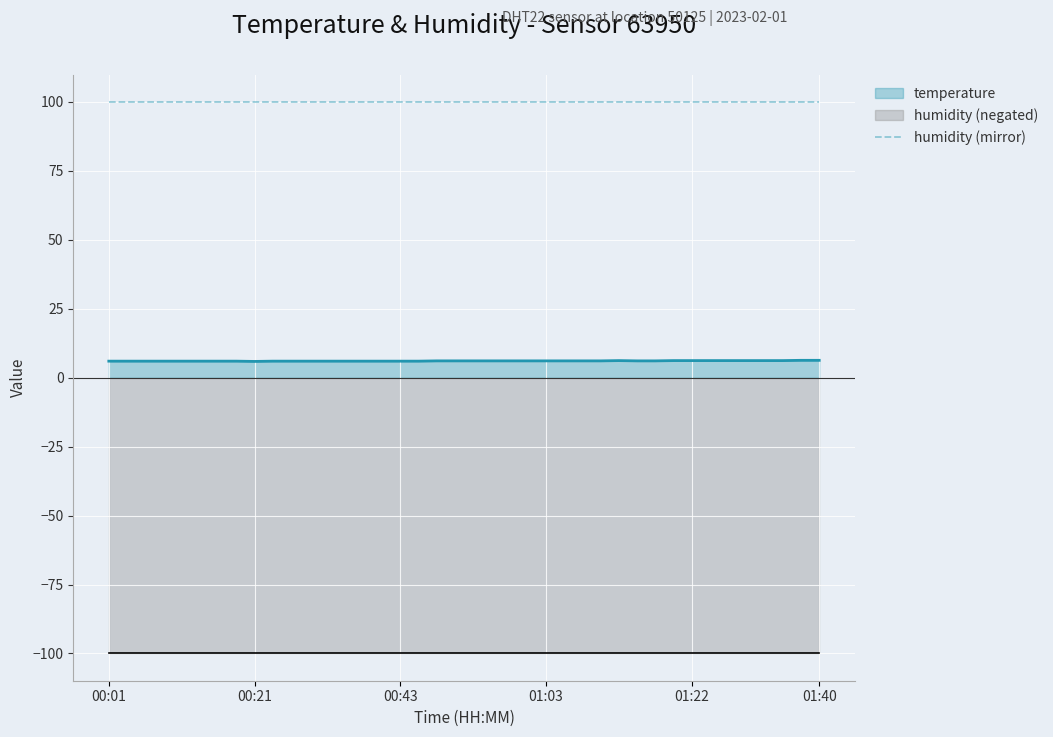

True or false: temperature and humidity (mirror) intersect in this chart.

False